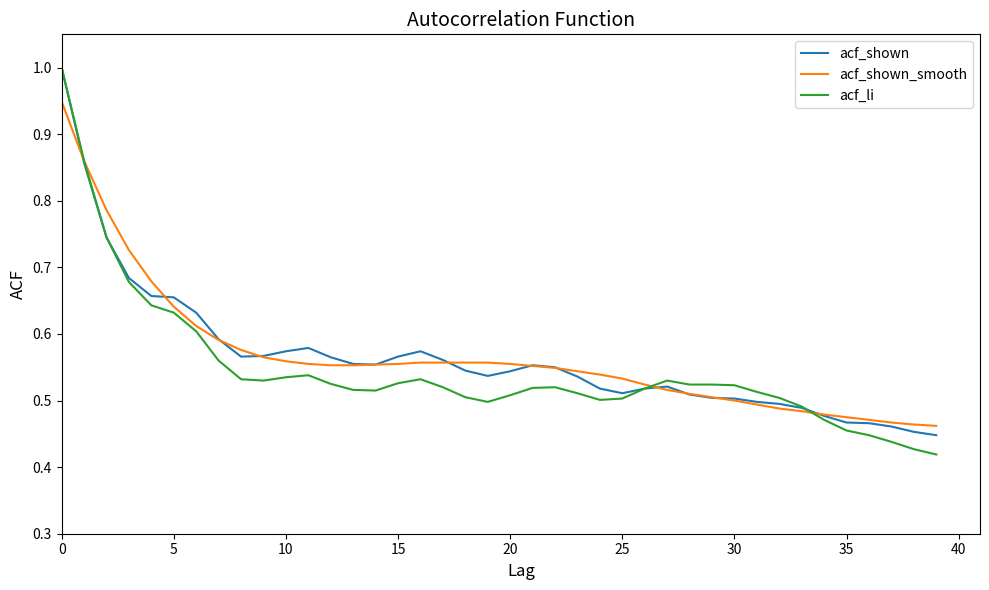

Which series has the largest range (max minus min)?

acf_li